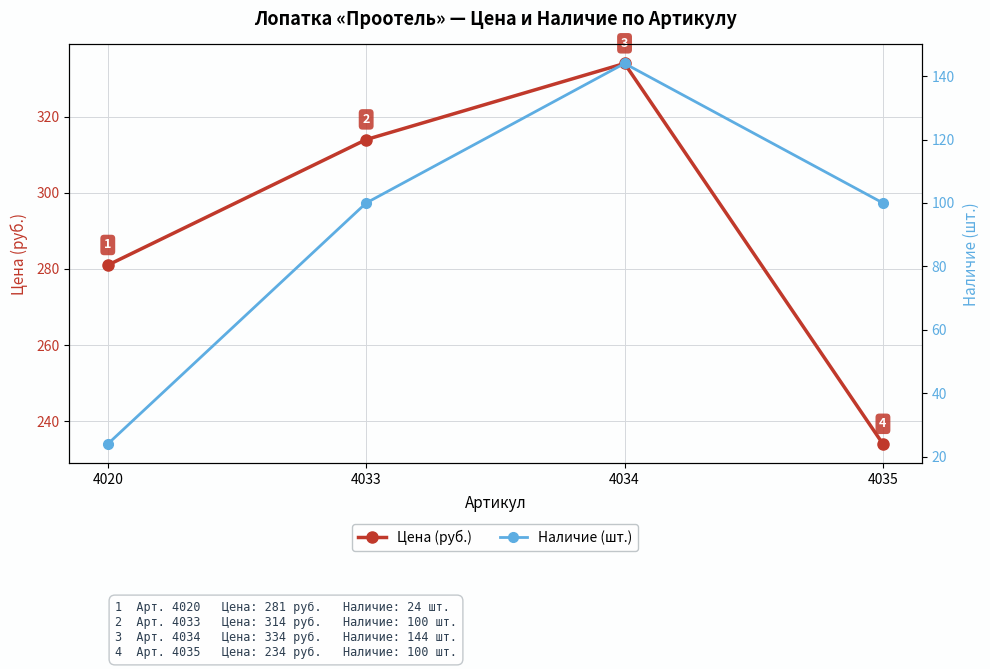

Rank the categories by Наличие (шт.) value from lowest to highest.

4020, 4033, 4035, 4034